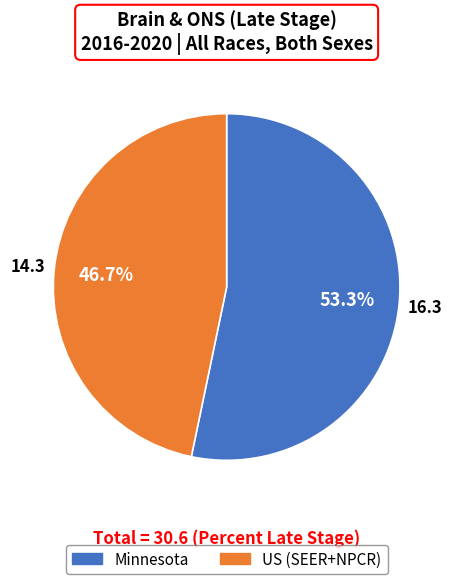

Combined, do Minnesota and US (SEER+NPCR) account for over 50%?

Yes